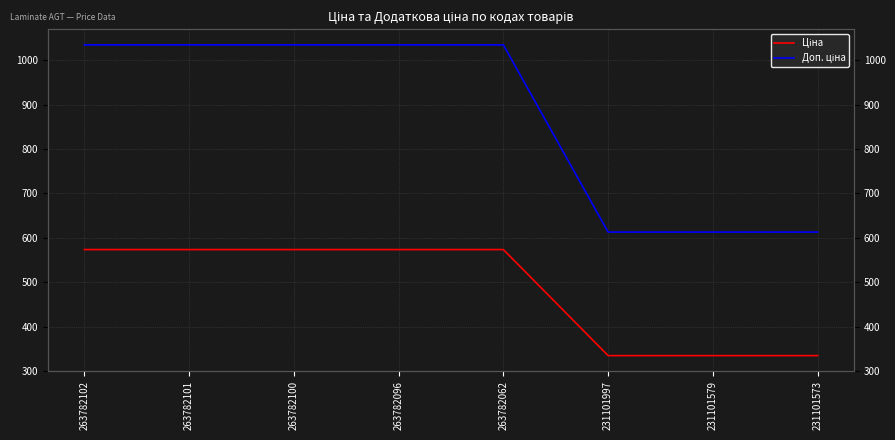

Reading right to left, transcribe all the data shown in this chart.

Ціна: 231101573=334.4	231101579=334.4	231101997=334.4	263782062=573.5	263782096=573.5	263782100=573.5	263782101=573.5	263782102=573.5
Доп. ціна: 231101573=613.0	231101579=613.0	231101997=613.0	263782062=1035.1	263782096=1035.1	263782100=1035.1	263782101=1035.1	263782102=1035.1